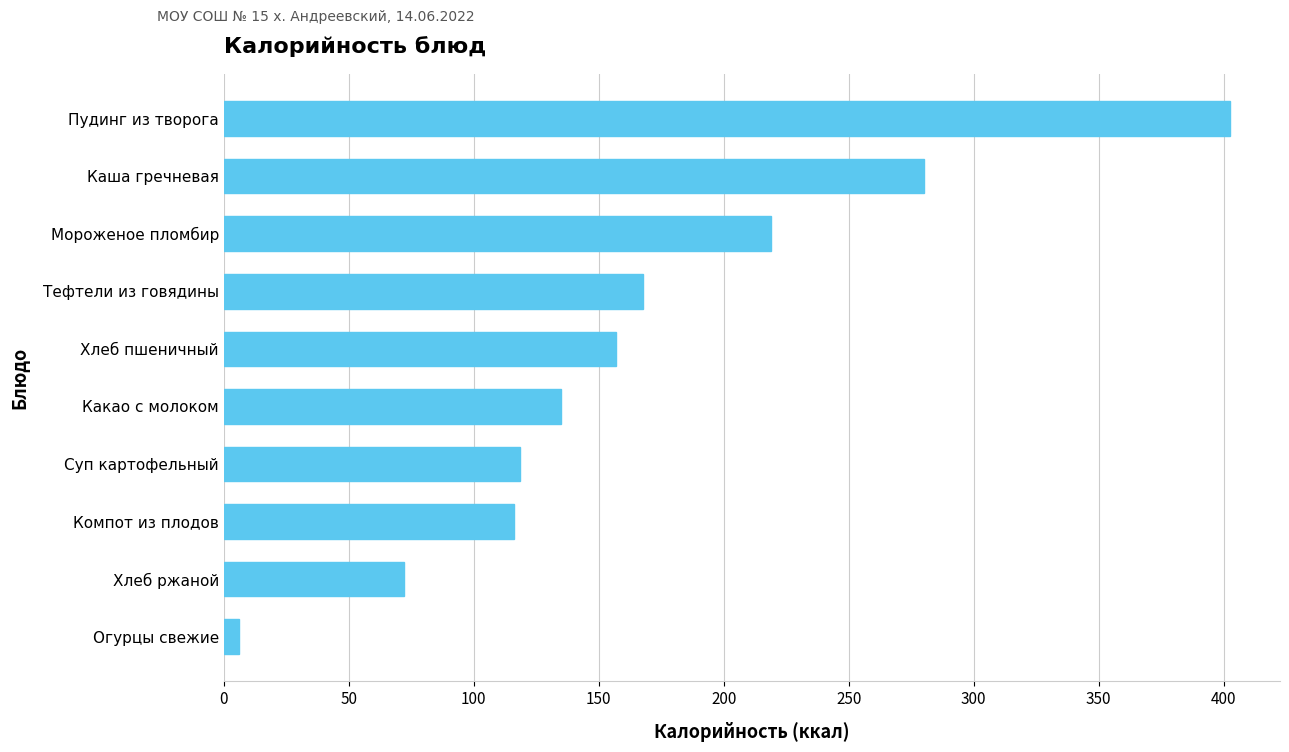

Between Огурцы свежие and Пудинг из творога, which is larger?

Пудинг из творога